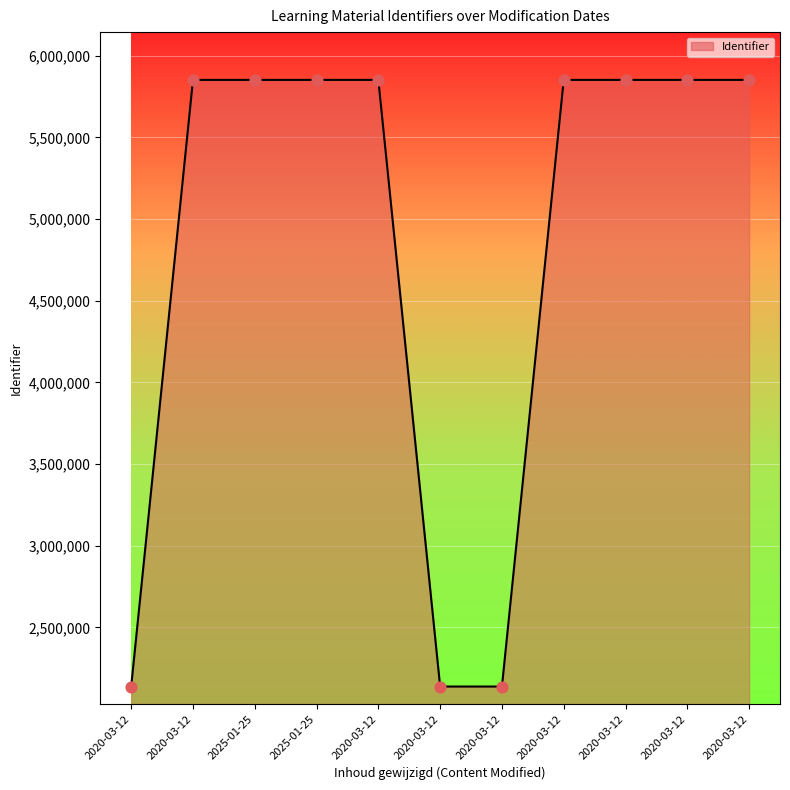

Does the chart have visible grid lines?

Yes